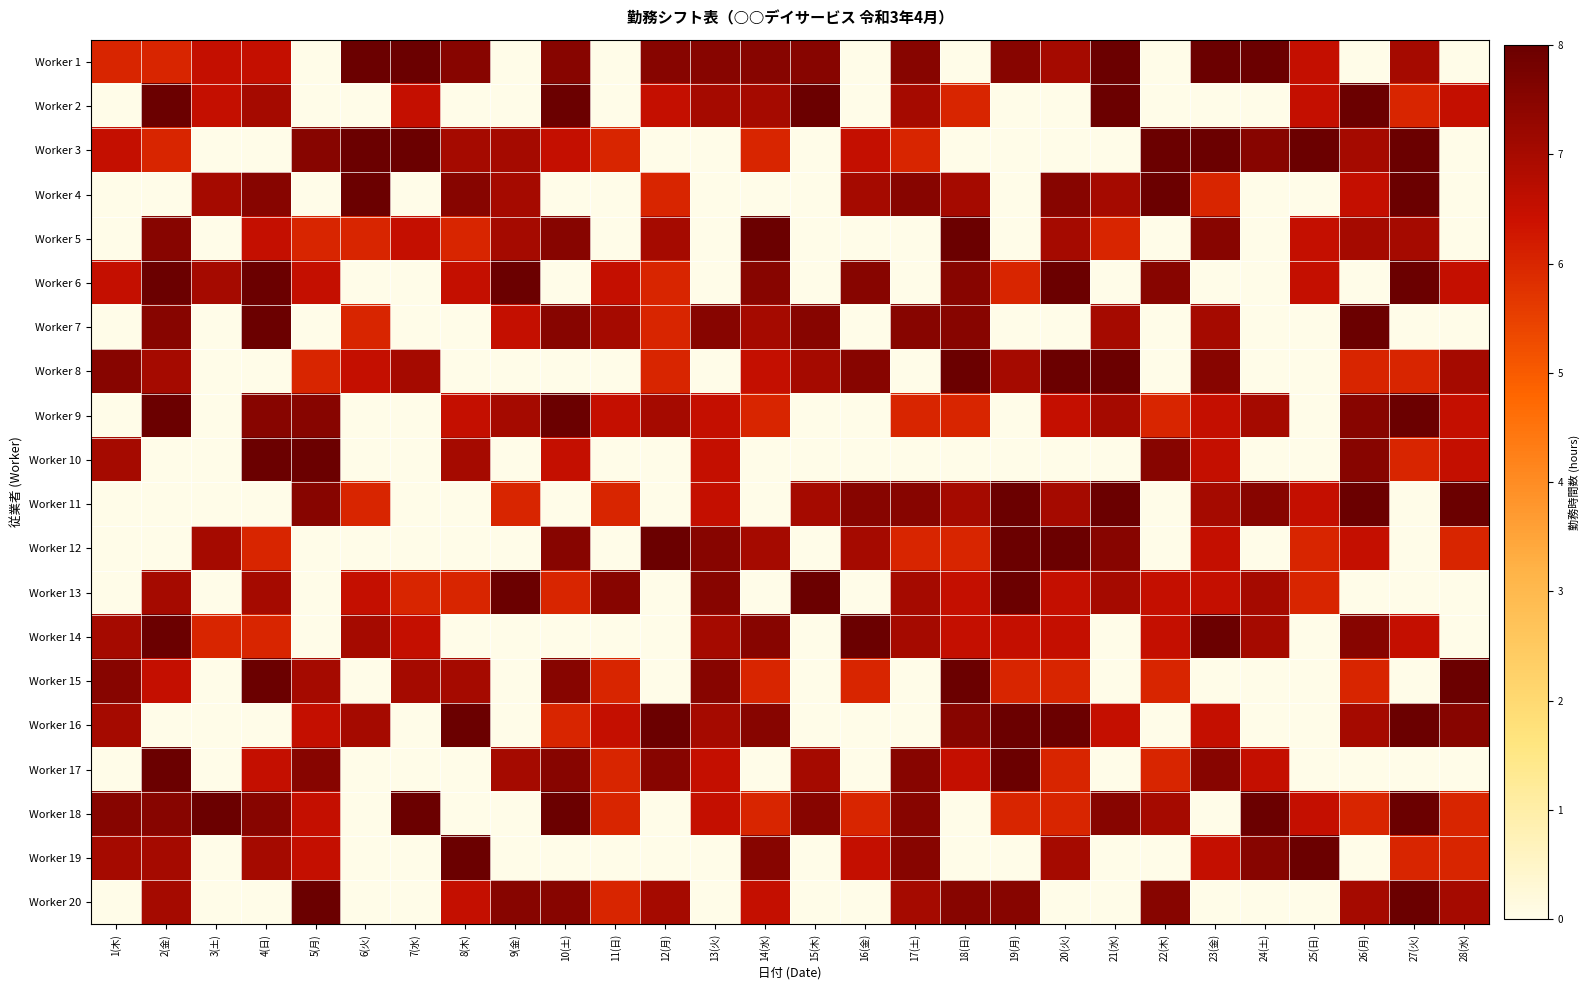

Reading left to right, transcribe all the data shown in this chart.

Worker 1: 1(木)=6.0	2(金)=6.0	3(土)=6.5	4(日)=6.5	5(月)=0.0	6(火)=8.0	7(水)=8.0	8(木)=7.5	9(金)=0.0	10(土)=7.5	11(日)=0.0	12(月)=7.5	13(火)=7.5	14(水)=7.5	15(木)=7.5	16(金)=0.0	17(土)=7.5	18(日)=0.0	19(月)=7.5	20(火)=7.0	21(水)=8.0	22(木)=0.0	23(金)=8.0	24(土)=8.0	25(日)=6.5	26(月)=0.0	27(火)=7.0	28(水)=0.0
Worker 2: 1(木)=0.0	2(金)=8.0	3(土)=6.5	4(日)=7.0	5(月)=0.0	6(火)=0.0	7(水)=6.5	8(木)=0.0	9(金)=0.0	10(土)=8.0	11(日)=0.0	12(月)=6.5	13(火)=7.0	14(水)=7.0	15(木)=8.0	16(金)=0.0	17(土)=7.0	18(日)=6.0	19(月)=0.0	20(火)=0.0	21(水)=8.0	22(木)=0.0	23(金)=0.0	24(土)=0.0	25(日)=6.5	26(月)=8.0	27(火)=6.0	28(水)=6.5
Worker 3: 1(木)=6.5	2(金)=6.0	3(土)=0.0	4(日)=0.0	5(月)=7.5	6(火)=8.0	7(水)=8.0	8(木)=7.0	9(金)=7.0	10(土)=6.5	11(日)=6.0	12(月)=0.0	13(火)=0.0	14(水)=6.0	15(木)=0.0	16(金)=6.5	17(土)=6.0	18(日)=0.0	19(月)=0.0	20(火)=0.0	21(水)=0.0	22(木)=8.0	23(金)=8.0	24(土)=7.5	25(日)=8.0	26(月)=7.0	27(火)=8.0	28(水)=0.0
Worker 4: 1(木)=0.0	2(金)=0.0	3(土)=7.0	4(日)=7.5	5(月)=0.0	6(火)=8.0	7(水)=0.0	8(木)=7.5	9(金)=7.0	10(土)=0.0	11(日)=0.0	12(月)=6.0	13(火)=0.0	14(水)=0.0	15(木)=0.0	16(金)=7.0	17(土)=7.5	18(日)=7.0	19(月)=0.0	20(火)=7.5	21(水)=7.0	22(木)=8.0	23(金)=6.0	24(土)=0.0	25(日)=0.0	26(月)=6.5	27(火)=8.0	28(水)=0.0
Worker 5: 1(木)=0.0	2(金)=7.5	3(土)=0.0	4(日)=6.5	5(月)=6.0	6(火)=6.0	7(水)=6.5	8(木)=6.0	9(金)=7.0	10(土)=7.5	11(日)=0.0	12(月)=7.0	13(火)=0.0	14(水)=8.0	15(木)=0.0	16(金)=0.0	17(土)=0.0	18(日)=8.0	19(月)=0.0	20(火)=7.0	21(水)=6.0	22(木)=0.0	23(金)=7.5	24(土)=0.0	25(日)=6.5	26(月)=7.0	27(火)=7.0	28(水)=0.0
Worker 6: 1(木)=6.5	2(金)=8.0	3(土)=7.0	4(日)=8.0	5(月)=6.5	6(火)=0.0	7(水)=0.0	8(木)=6.5	9(金)=8.0	10(土)=0.0	11(日)=6.5	12(月)=6.0	13(火)=0.0	14(水)=7.5	15(木)=0.0	16(金)=7.5	17(土)=0.0	18(日)=7.5	19(月)=6.0	20(火)=8.0	21(水)=0.0	22(木)=7.5	23(金)=0.0	24(土)=0.0	25(日)=6.5	26(月)=0.0	27(火)=8.0	28(水)=6.5
Worker 7: 1(木)=0.0	2(金)=7.5	3(土)=0.0	4(日)=8.0	5(月)=0.0	6(火)=6.0	7(水)=0.0	8(木)=0.0	9(金)=6.5	10(土)=7.5	11(日)=7.0	12(月)=6.0	13(火)=7.5	14(水)=7.0	15(木)=7.5	16(金)=0.0	17(土)=7.5	18(日)=7.5	19(月)=0.0	20(火)=0.0	21(水)=7.0	22(木)=0.0	23(金)=7.0	24(土)=0.0	25(日)=0.0	26(月)=8.0	27(火)=0.0	28(水)=0.0
Worker 8: 1(木)=7.5	2(金)=7.0	3(土)=0.0	4(日)=0.0	5(月)=6.0	6(火)=6.5	7(水)=7.0	8(木)=0.0	9(金)=0.0	10(土)=0.0	11(日)=0.0	12(月)=6.0	13(火)=0.0	14(水)=6.5	15(木)=7.0	16(金)=7.5	17(土)=0.0	18(日)=8.0	19(月)=7.0	20(火)=8.0	21(水)=8.0	22(木)=0.0	23(金)=7.5	24(土)=0.0	25(日)=0.0	26(月)=6.0	27(火)=6.0	28(水)=7.0
Worker 9: 1(木)=0.0	2(金)=8.0	3(土)=0.0	4(日)=7.5	5(月)=7.5	6(火)=0.0	7(水)=0.0	8(木)=6.5	9(金)=7.0	10(土)=8.0	11(日)=6.5	12(月)=7.0	13(火)=6.5	14(水)=6.0	15(木)=0.0	16(金)=0.0	17(土)=6.0	18(日)=6.0	19(月)=0.0	20(火)=6.5	21(水)=7.0	22(木)=6.0	23(金)=6.5	24(土)=7.0	25(日)=0.0	26(月)=7.5	27(火)=8.0	28(水)=6.5
Worker 10: 1(木)=7.0	2(金)=0.0	3(土)=0.0	4(日)=8.0	5(月)=8.0	6(火)=0.0	7(水)=0.0	8(木)=7.0	9(金)=0.0	10(土)=6.5	11(日)=0.0	12(月)=0.0	13(火)=6.5	14(水)=0.0	15(木)=0.0	16(金)=0.0	17(土)=0.0	18(日)=0.0	19(月)=0.0	20(火)=0.0	21(水)=0.0	22(木)=7.5	23(金)=6.5	24(土)=0.0	25(日)=0.0	26(月)=7.5	27(火)=6.0	28(水)=6.5
Worker 11: 1(木)=0.0	2(金)=0.0	3(土)=0.0	4(日)=0.0	5(月)=7.5	6(火)=6.0	7(水)=0.0	8(木)=0.0	9(金)=6.0	10(土)=0.0	11(日)=6.0	12(月)=0.0	13(火)=6.5	14(水)=0.0	15(木)=7.0	16(金)=7.5	17(土)=7.5	18(日)=7.0	19(月)=8.0	20(火)=7.0	21(水)=8.0	22(木)=0.0	23(金)=7.0	24(土)=7.5	25(日)=6.5	26(月)=8.0	27(火)=0.0	28(水)=8.0
Worker 12: 1(木)=0.0	2(金)=0.0	3(土)=7.0	4(日)=6.0	5(月)=0.0	6(火)=0.0	7(水)=0.0	8(木)=0.0	9(金)=0.0	10(土)=7.5	11(日)=0.0	12(月)=8.0	13(火)=7.5	14(水)=7.0	15(木)=0.0	16(金)=7.0	17(土)=6.0	18(日)=6.0	19(月)=8.0	20(火)=8.0	21(水)=7.5	22(木)=0.0	23(金)=6.5	24(土)=0.0	25(日)=6.0	26(月)=6.5	27(火)=0.0	28(水)=6.0
Worker 13: 1(木)=0.0	2(金)=7.0	3(土)=0.0	4(日)=7.0	5(月)=0.0	6(火)=6.5	7(水)=6.0	8(木)=6.0	9(金)=8.0	10(土)=6.0	11(日)=7.5	12(月)=0.0	13(火)=7.5	14(水)=0.0	15(木)=8.0	16(金)=0.0	17(土)=7.0	18(日)=6.5	19(月)=8.0	20(火)=6.5	21(水)=7.0	22(木)=6.5	23(金)=6.5	24(土)=7.0	25(日)=6.0	26(月)=0.0	27(火)=0.0	28(水)=0.0
Worker 14: 1(木)=7.0	2(金)=8.0	3(土)=6.0	4(日)=6.0	5(月)=0.0	6(火)=7.0	7(水)=6.5	8(木)=0.0	9(金)=0.0	10(土)=0.0	11(日)=0.0	12(月)=0.0	13(火)=7.0	14(水)=7.5	15(木)=0.0	16(金)=8.0	17(土)=7.0	18(日)=6.5	19(月)=6.5	20(火)=6.5	21(水)=0.0	22(木)=6.5	23(金)=8.0	24(土)=7.0	25(日)=0.0	26(月)=7.5	27(火)=6.5	28(水)=0.0
Worker 15: 1(木)=7.5	2(金)=6.5	3(土)=0.0	4(日)=8.0	5(月)=7.0	6(火)=0.0	7(水)=7.0	8(木)=7.0	9(金)=0.0	10(土)=7.5	11(日)=6.0	12(月)=0.0	13(火)=7.5	14(水)=6.0	15(木)=0.0	16(金)=6.0	17(土)=0.0	18(日)=8.0	19(月)=6.0	20(火)=6.0	21(水)=0.0	22(木)=6.0	23(金)=0.0	24(土)=0.0	25(日)=0.0	26(月)=6.0	27(火)=0.0	28(水)=8.0
Worker 16: 1(木)=7.0	2(金)=0.0	3(土)=0.0	4(日)=0.0	5(月)=6.5	6(火)=7.0	7(水)=0.0	8(木)=8.0	9(金)=0.0	10(土)=6.0	11(日)=6.5	12(月)=8.0	13(火)=7.0	14(水)=7.5	15(木)=0.0	16(金)=0.0	17(土)=0.0	18(日)=7.5	19(月)=8.0	20(火)=8.0	21(水)=6.5	22(木)=0.0	23(金)=6.5	24(土)=0.0	25(日)=0.0	26(月)=7.0	27(火)=8.0	28(水)=7.5
Worker 17: 1(木)=0.0	2(金)=8.0	3(土)=0.0	4(日)=6.5	5(月)=7.5	6(火)=0.0	7(水)=0.0	8(木)=0.0	9(金)=7.0	10(土)=7.5	11(日)=6.0	12(月)=7.5	13(火)=6.5	14(水)=0.0	15(木)=7.0	16(金)=0.0	17(土)=7.5	18(日)=6.5	19(月)=8.0	20(火)=6.0	21(水)=0.0	22(木)=6.0	23(金)=7.5	24(土)=6.5	25(日)=0.0	26(月)=0.0	27(火)=0.0	28(水)=0.0
Worker 18: 1(木)=7.5	2(金)=7.5	3(土)=8.0	4(日)=7.5	5(月)=6.5	6(火)=0.0	7(水)=8.0	8(木)=0.0	9(金)=0.0	10(土)=8.0	11(日)=6.0	12(月)=0.0	13(火)=6.5	14(水)=6.0	15(木)=7.5	16(金)=6.0	17(土)=7.5	18(日)=0.0	19(月)=6.0	20(火)=6.0	21(水)=7.5	22(木)=7.0	23(金)=0.0	24(土)=8.0	25(日)=6.5	26(月)=6.0	27(火)=8.0	28(水)=6.0
Worker 19: 1(木)=7.0	2(金)=7.0	3(土)=0.0	4(日)=7.0	5(月)=6.5	6(火)=0.0	7(水)=0.0	8(木)=8.0	9(金)=0.0	10(土)=0.0	11(日)=0.0	12(月)=0.0	13(火)=0.0	14(水)=7.5	15(木)=0.0	16(金)=6.5	17(土)=7.5	18(日)=0.0	19(月)=0.0	20(火)=7.0	21(水)=0.0	22(木)=0.0	23(金)=6.5	24(土)=7.5	25(日)=8.0	26(月)=0.0	27(火)=6.0	28(水)=6.0
Worker 20: 1(木)=0.0	2(金)=7.0	3(土)=0.0	4(日)=0.0	5(月)=8.0	6(火)=0.0	7(水)=0.0	8(木)=6.5	9(金)=7.5	10(土)=7.5	11(日)=6.0	12(月)=7.0	13(火)=0.0	14(水)=6.5	15(木)=0.0	16(金)=0.0	17(土)=7.0	18(日)=7.5	19(月)=7.5	20(火)=0.0	21(水)=0.0	22(木)=7.5	23(金)=0.0	24(土)=0.0	25(日)=0.0	26(月)=7.0	27(火)=8.0	28(水)=7.0